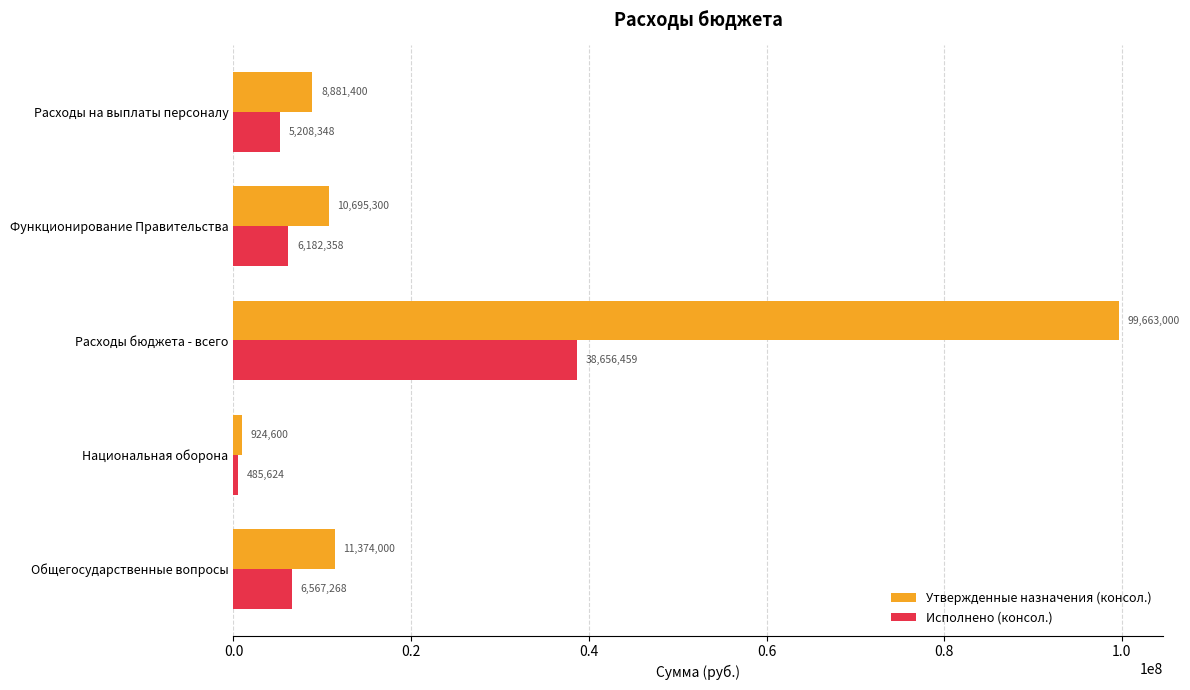

Which series has the largest total across all categories?

Утвержденные назначения (консол.)